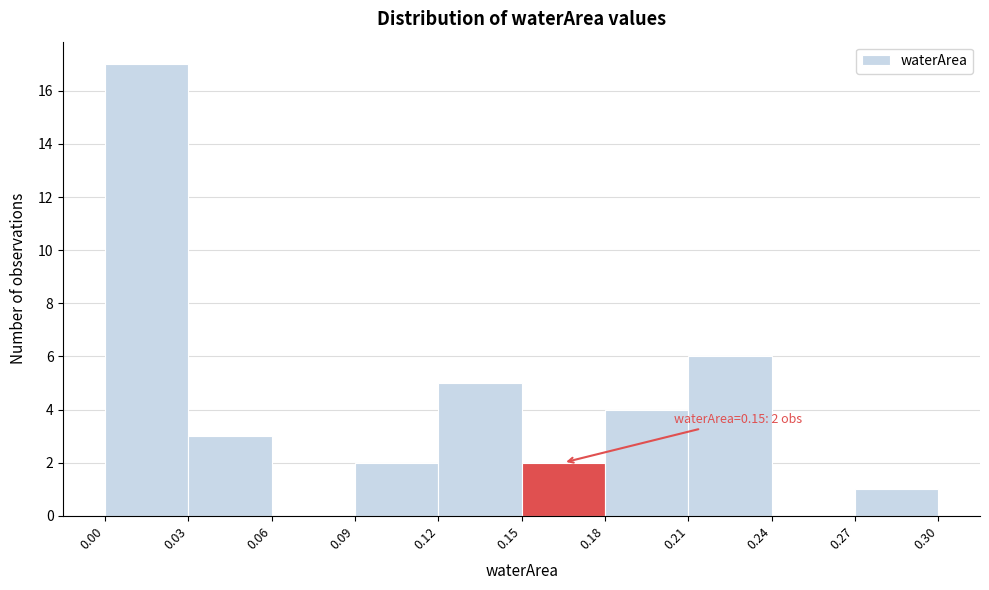

Over which range of the x-axis is the bar tallest?

0.00 to 0.03